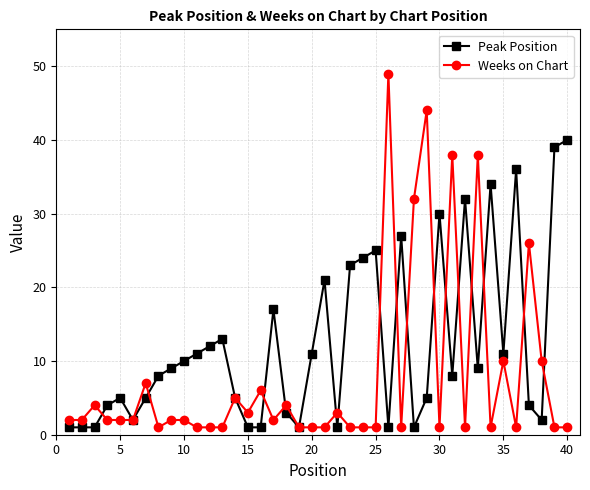

Which series has the largest range (max minus min)?

Weeks on Chart